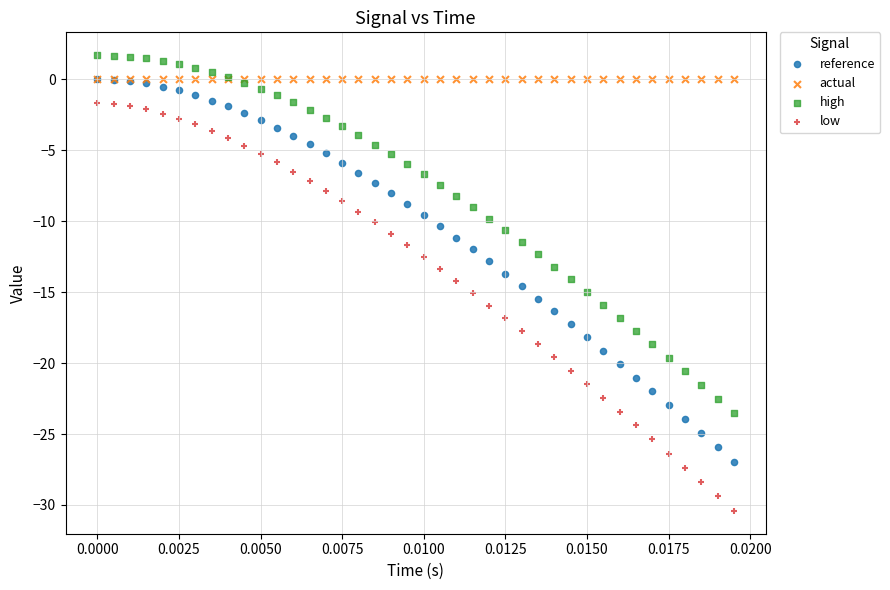

What are all the series names shown in the legend?

reference, actual, high, low